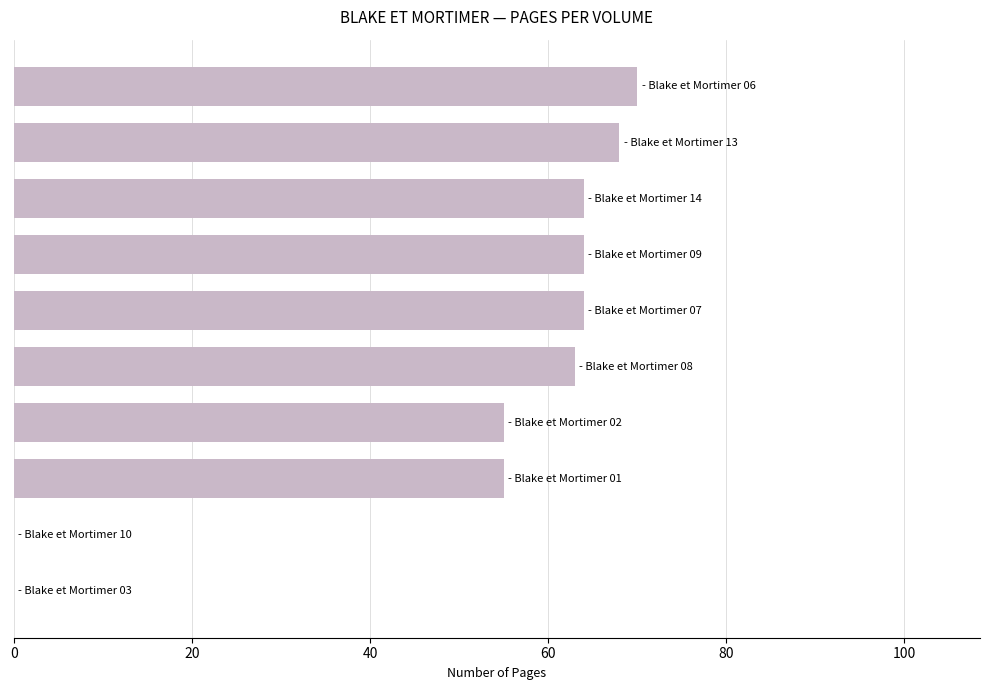

Count the number of data series in this chart.

1